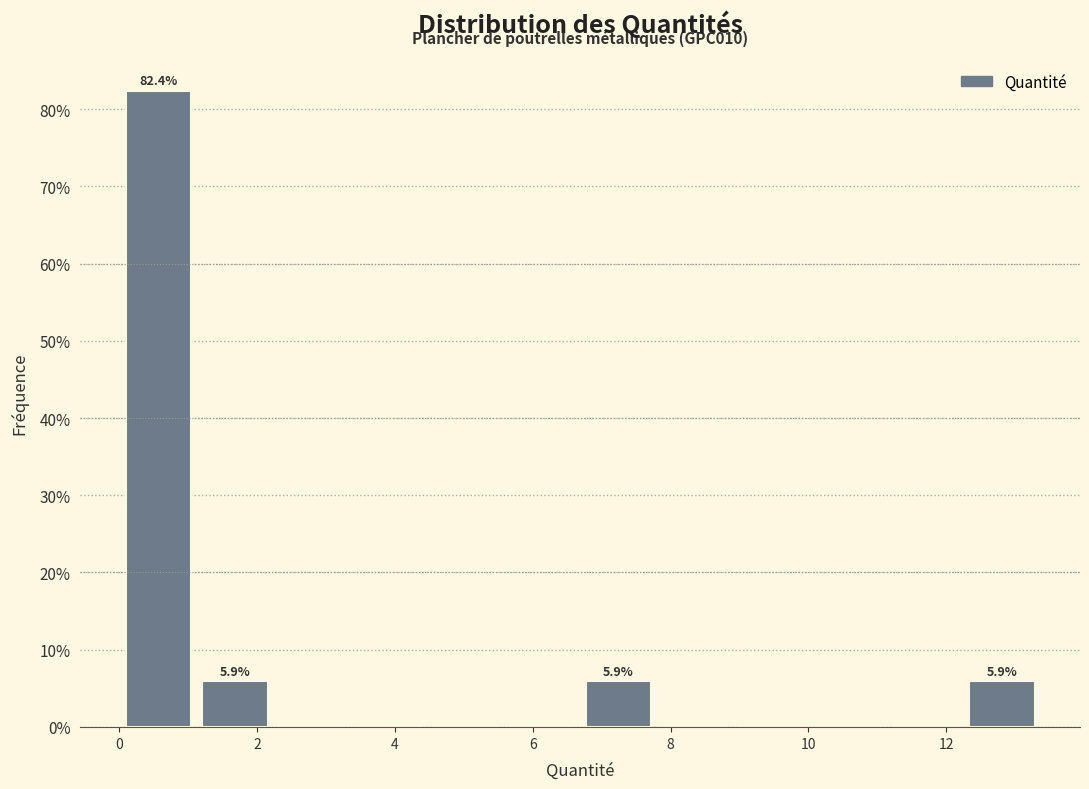

Over which range of the x-axis is the bar tallest?

0.0 to 1.2